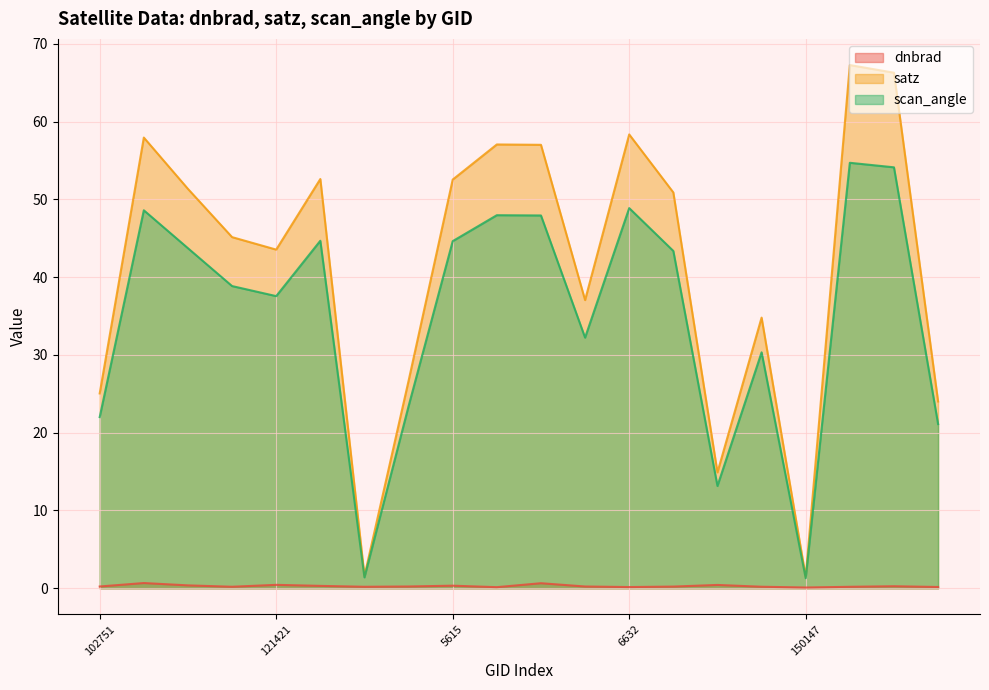

Reading left to right, what are all the values shown in this chart?

dnbrad: 102751=0.2	935=0.7	108132=0.4	1970=0.2	121421=0.4	4283=0.3	131704=0.2	5570=0.2	5615=0.3	134260=0.1	137268=0.6	6596=0.2	6632=0.2	139407=0.2	7001=0.4	149961=0.2	150147=0.1	10043=0.2	154463=0.3	154860=0.2
satz: 102751=25.1	935=58.0	108132=51.4	1970=45.2	121421=43.6	4283=52.6	131704=1.6	5570=26.7	5615=52.6	134260=57.1	137268=57.0	6596=37.1	6632=58.4	139407=50.9	7001=14.9	149961=34.8	150147=1.5	10043=67.3	154463=66.3	154860=24.0
scan_angle: 102751=22.0	935=48.6	108132=43.7	1970=38.9	121421=37.6	4283=44.7	131704=1.4	5570=23.4	5615=44.6	134260=48.0	137268=47.9	6596=32.2	6632=48.9	139407=43.4	7001=13.2	149961=30.3	150147=1.3	10043=54.7	154463=54.1	154860=21.1